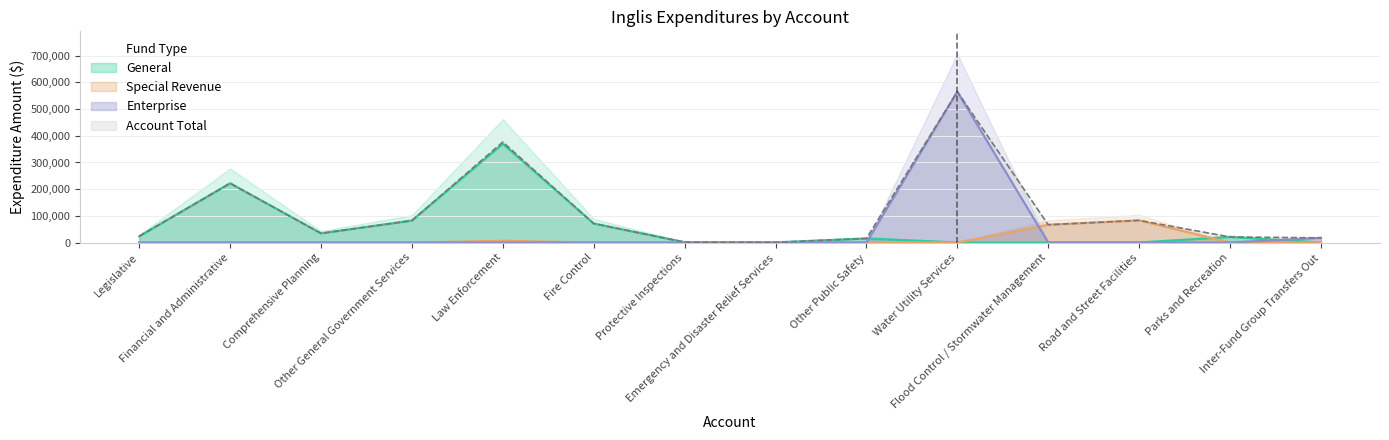

What is the label of the 11th point from the right?

Other General Government Services